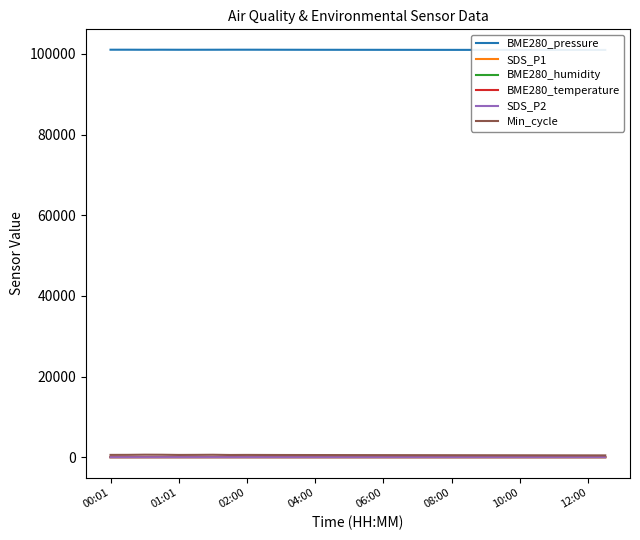

What is the total value across all series at 27?

101549.2